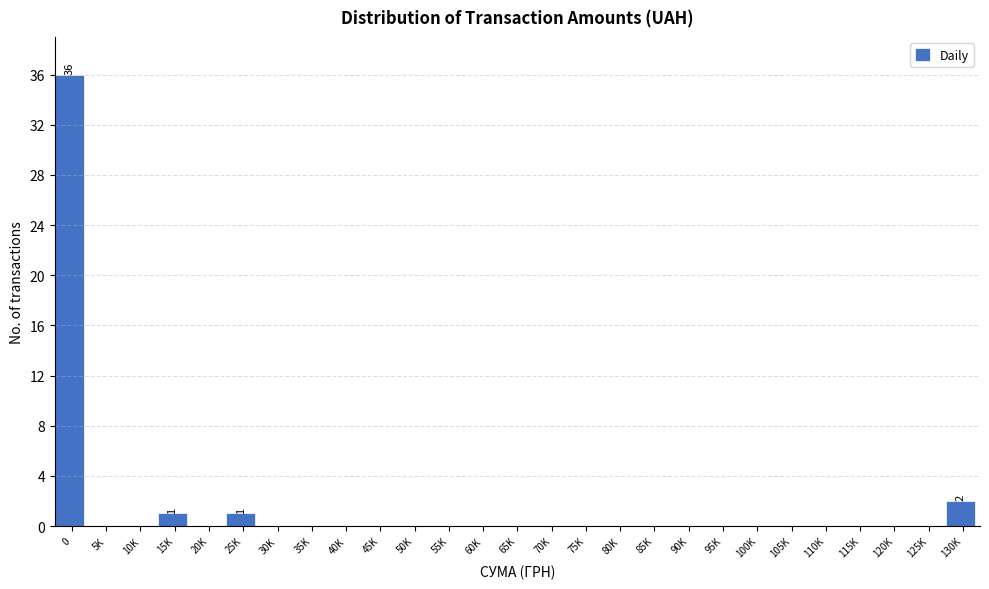

Reading left to right, list all the values displayed in this chart.

0=36	5K=0	10K=0	15K=1	20K=0	25K=1	30K=0	35K=0	40K=0	45K=0	50K=0	55K=0	60K=0	65K=0	70K=0	75K=0	80K=0	85K=0	90K=0	95K=0	100K=0	105K=0	110K=0	115K=0	120K=0	125K=0	130K=2